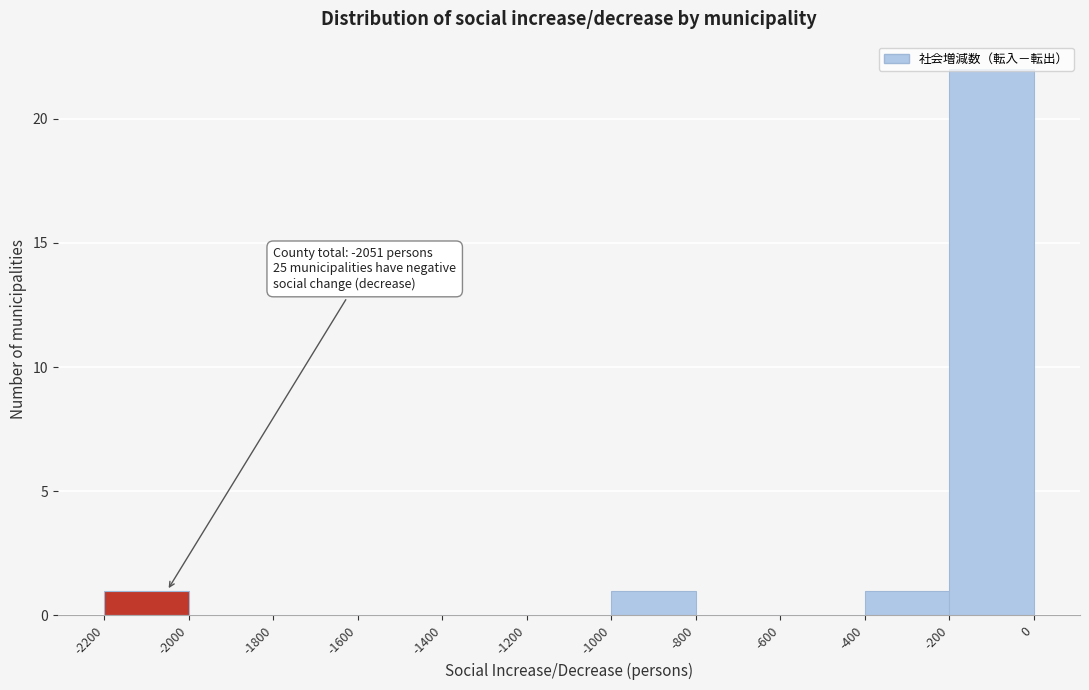

Over which range of the x-axis is the bar tallest?

-200 to 0